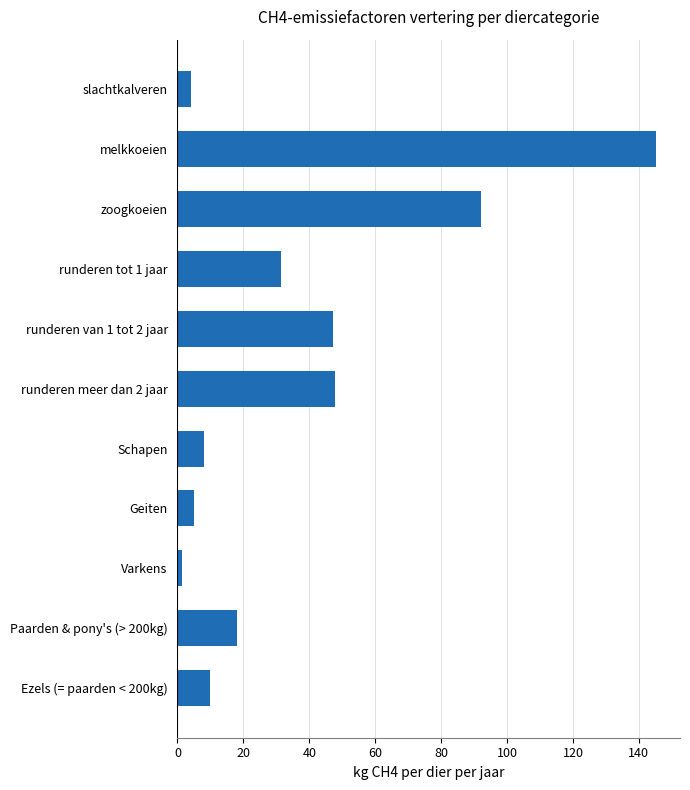

The value at melkkoeien is 145.2. True or false?

True